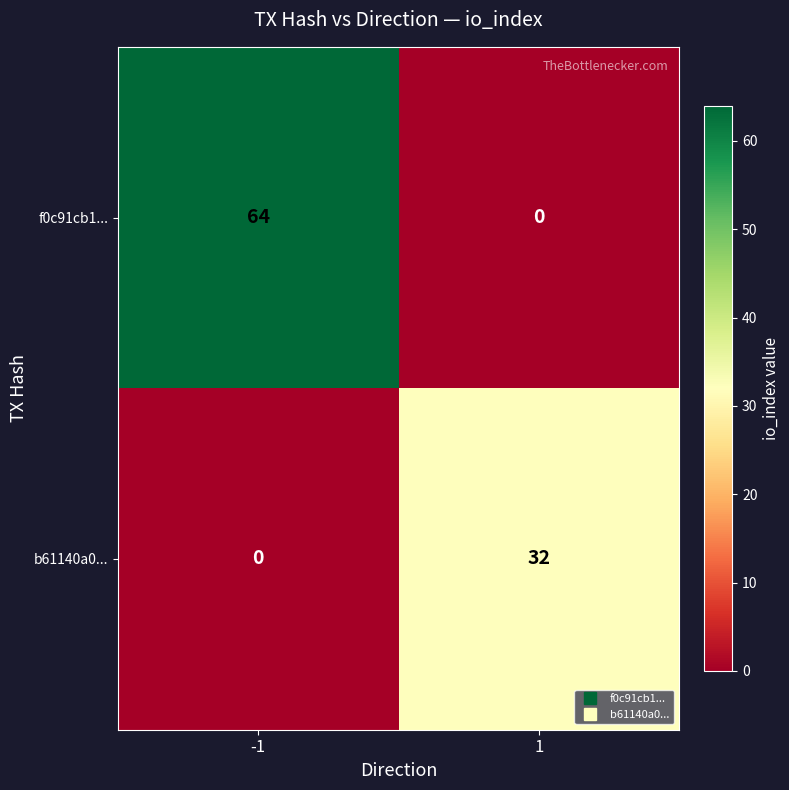

At which category is the sum across all series the highest?

-1